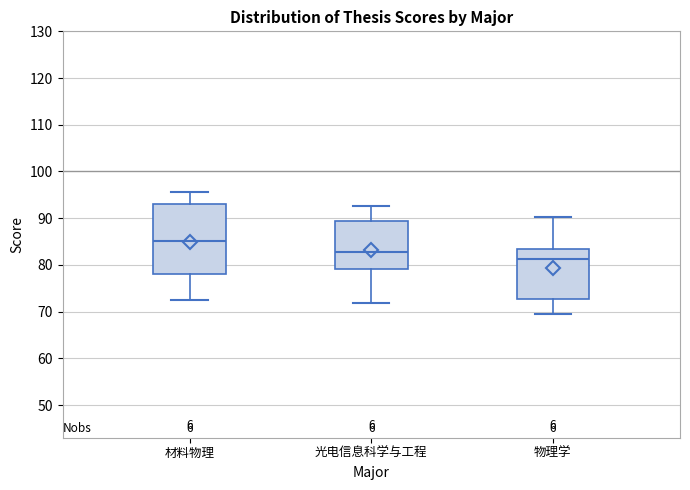

Where is the lower edge of the box for 材料物理 on the y-axis? The values are not printed on the chart, so give them approximately, as read against the axis.

78